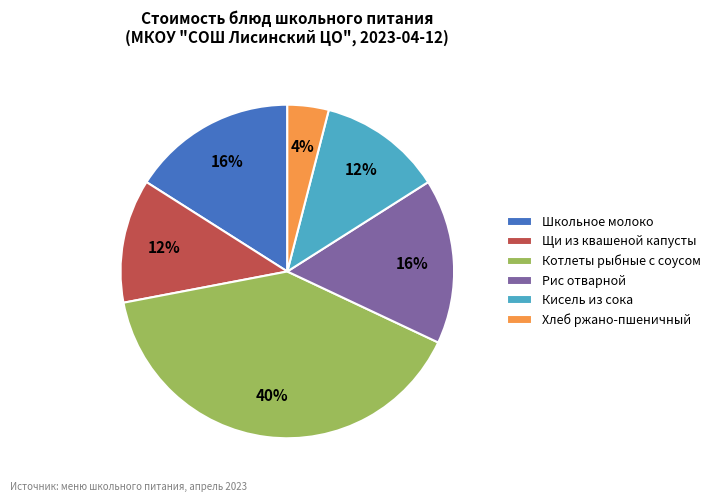

Is Котлеты рыбные с соусом the majority of the pie?

No